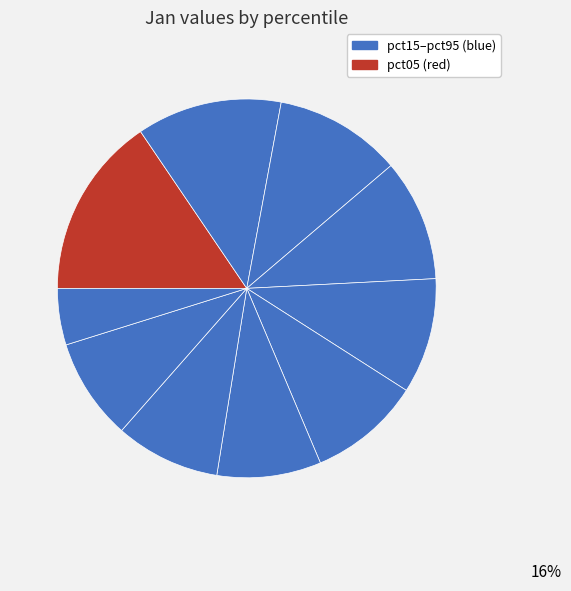

The pct75 slice represents 9% of the pie. True or false?

True